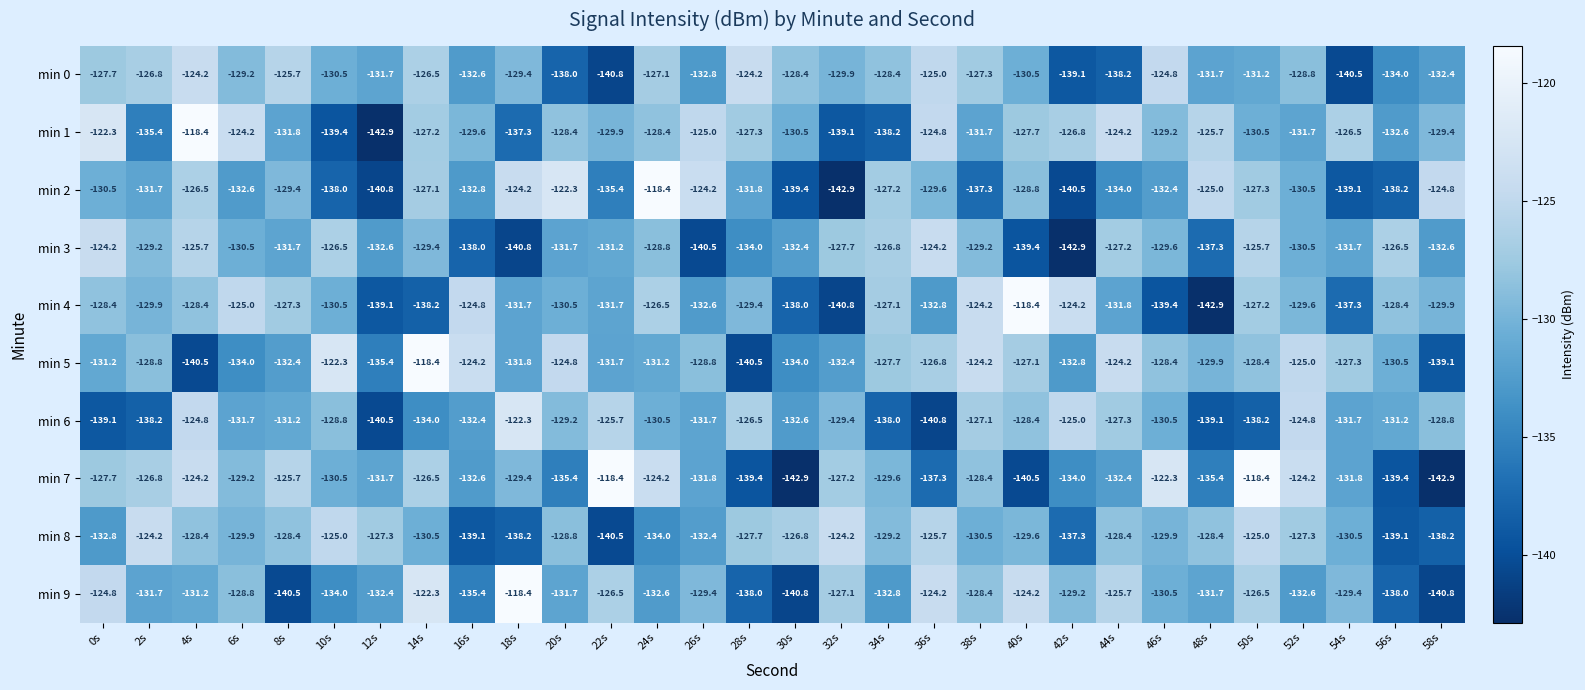

How many values in the min 9 series exceed -130?

14